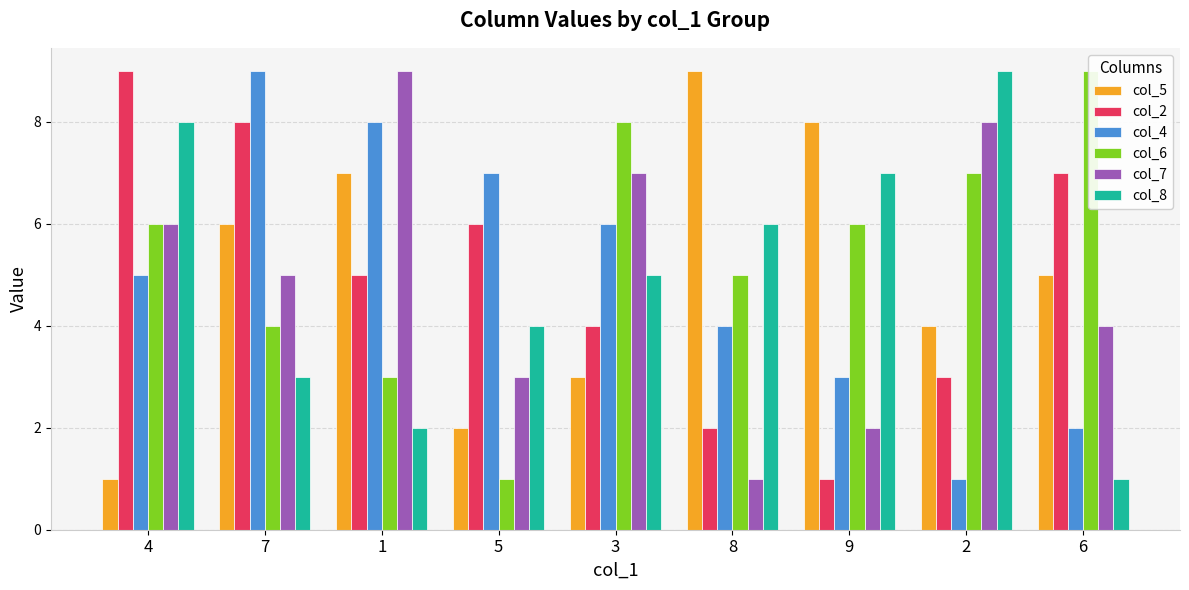

How many data points does each series have?

9